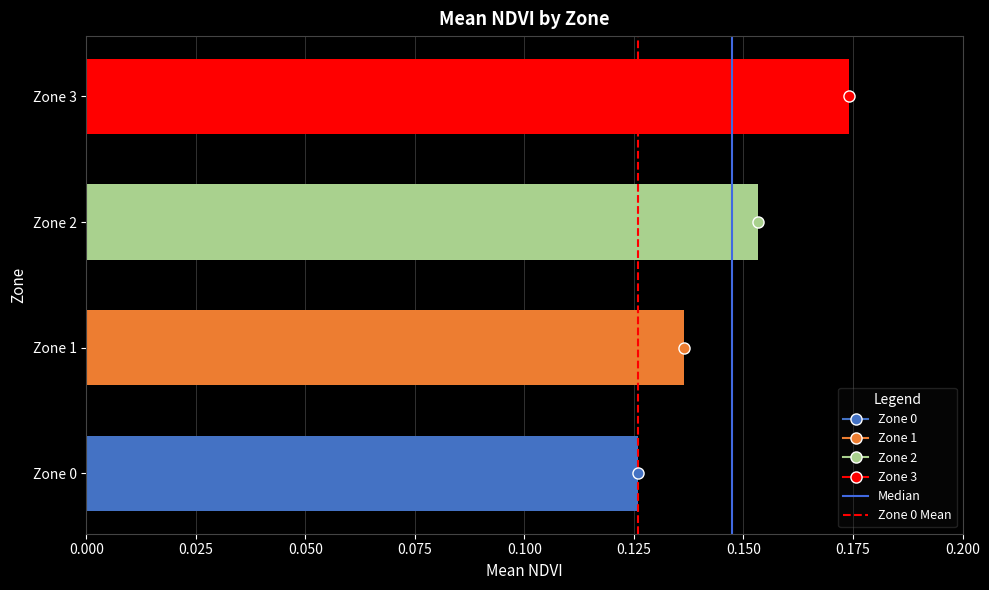

How many distinct data groups are displayed?

1